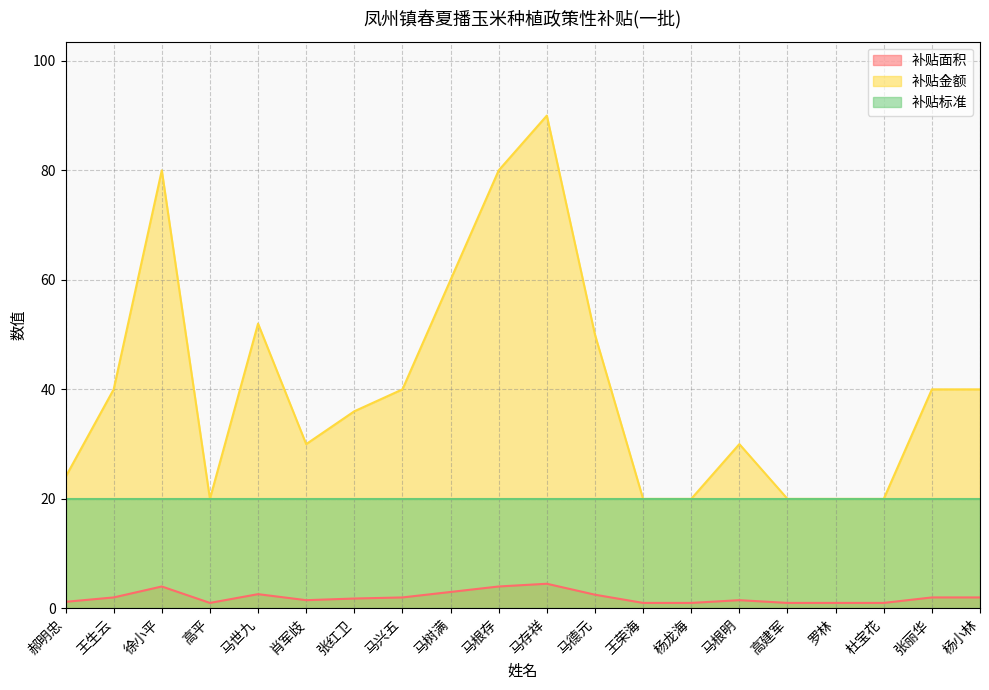

Which series changed the most between 郝明忠 and 马存祥?

补贴金额